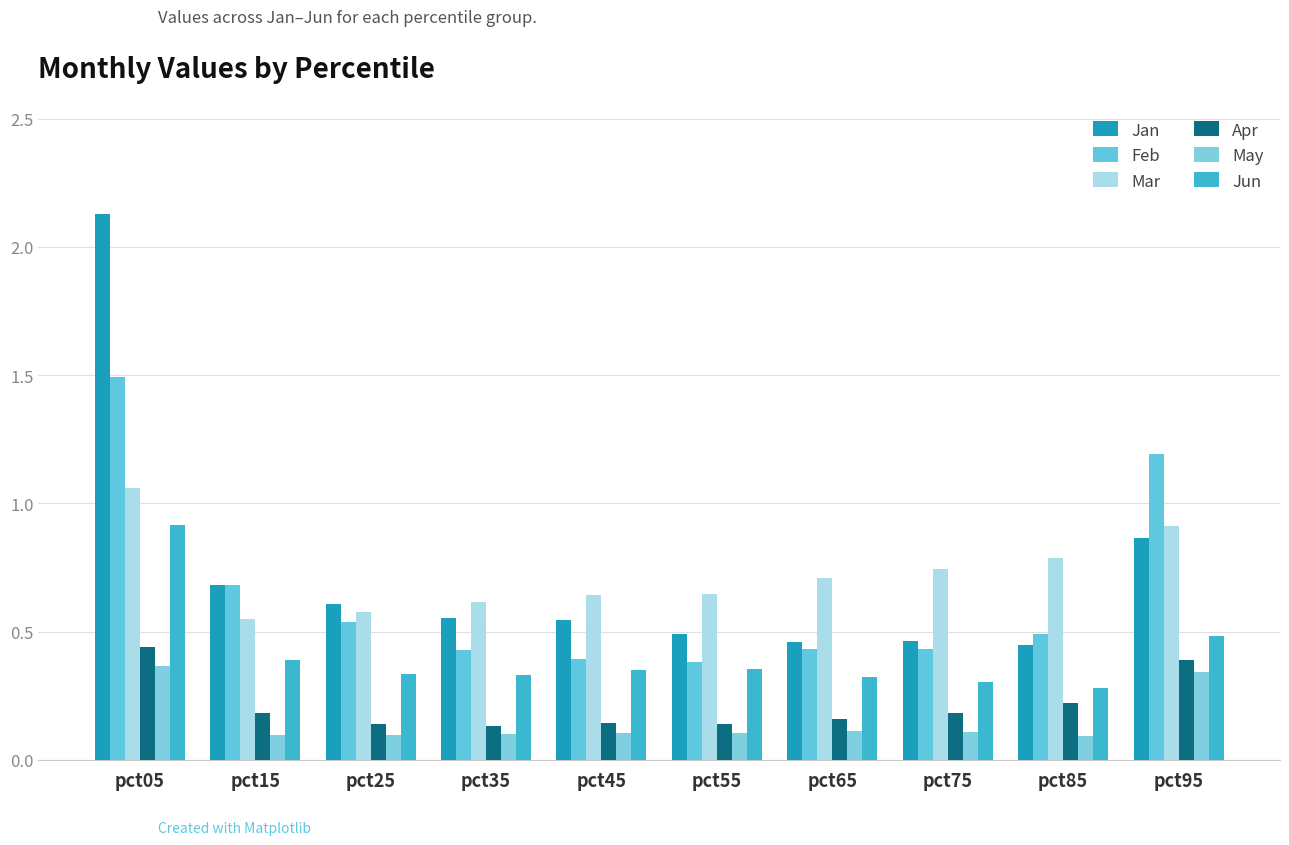

What is the total value across all series at pct55?

2.1